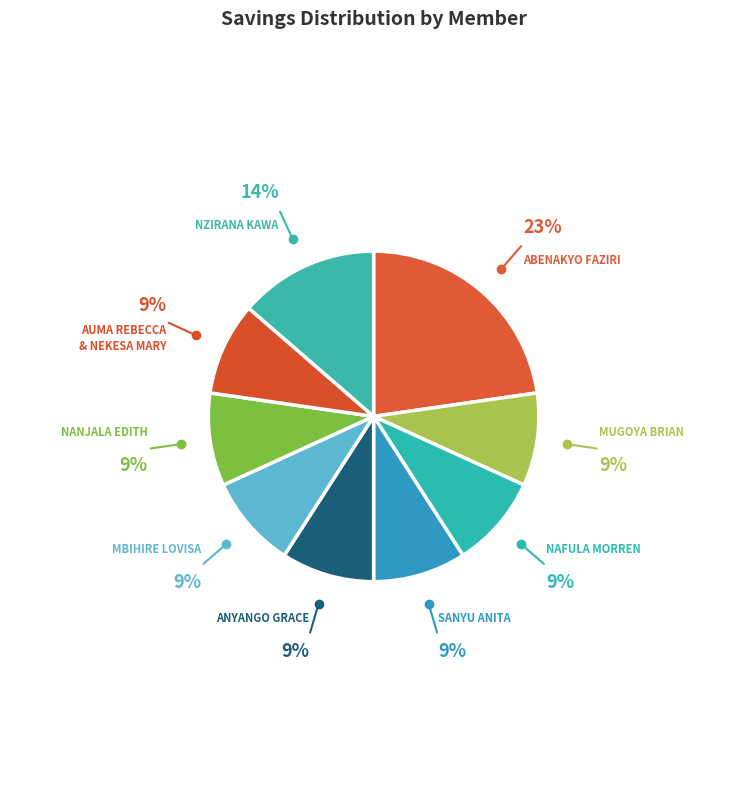

Combined, do NAFULA MORREN and MBIHIRE LOVISA account for over 50%?

No